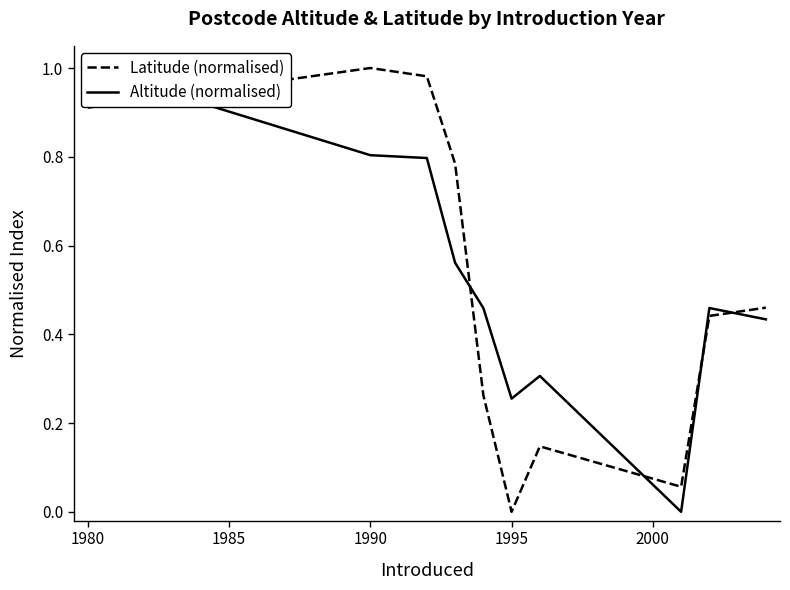

How many intersections are there between Altitude (normalised) and Latitude (normalised)?

5